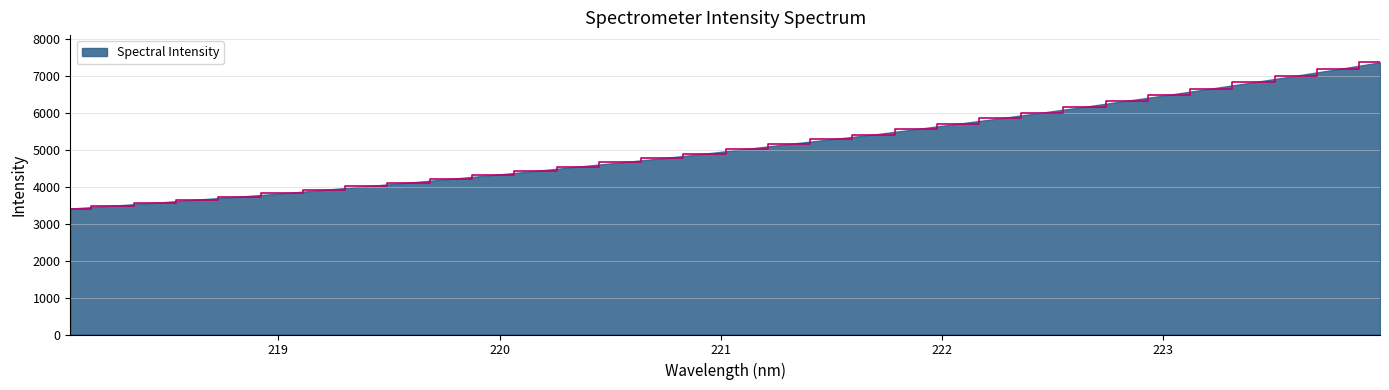

What is the greatest value displayed?

7356.1